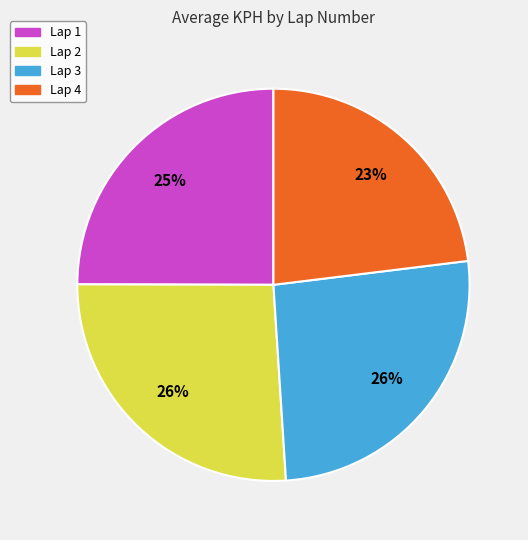

To the nearest percent, what percentage of the pie is Lap 4?

23%